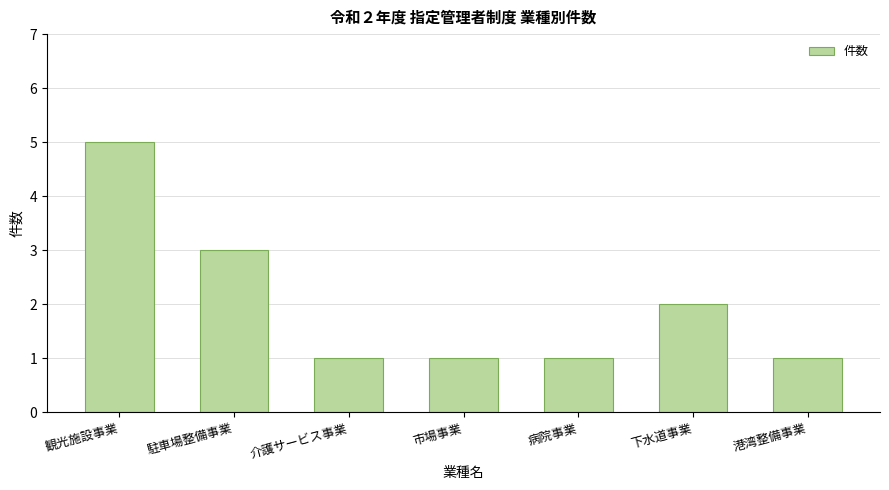

True or false: the data shows 1 at 港湾整備事業.

True